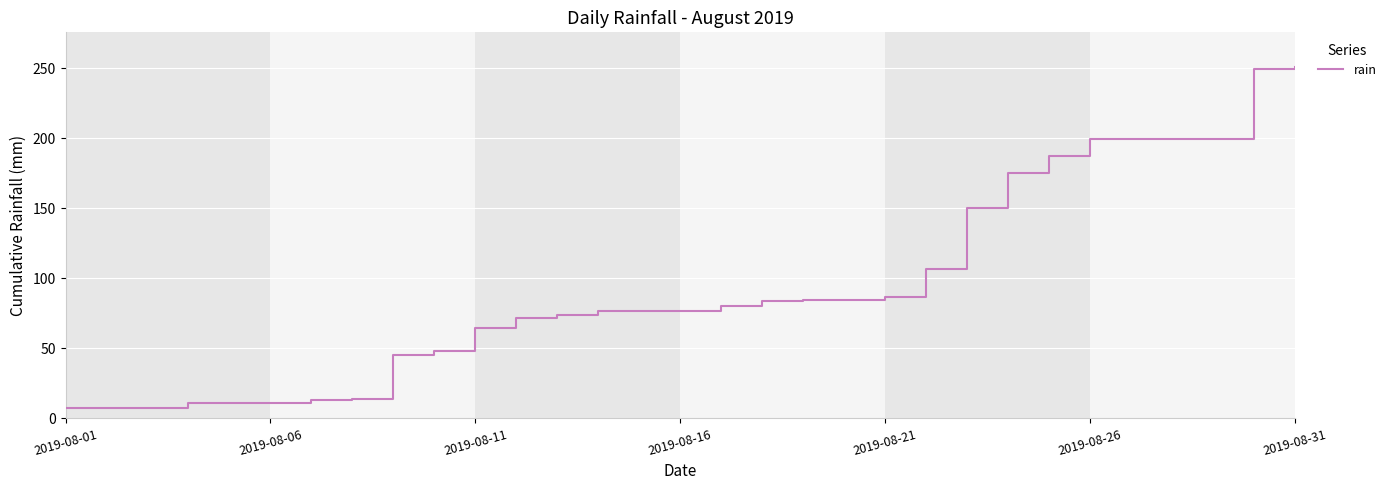

What is the difference between the maximum and minimum values?

243.4